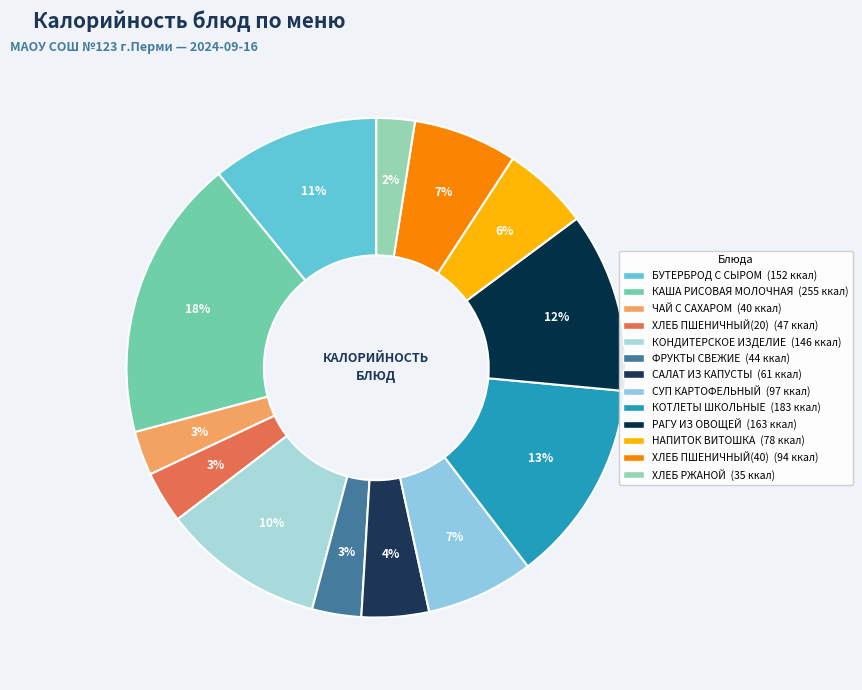

To the nearest percent, what is the difference between the largest and smallest slice percentages?

16%